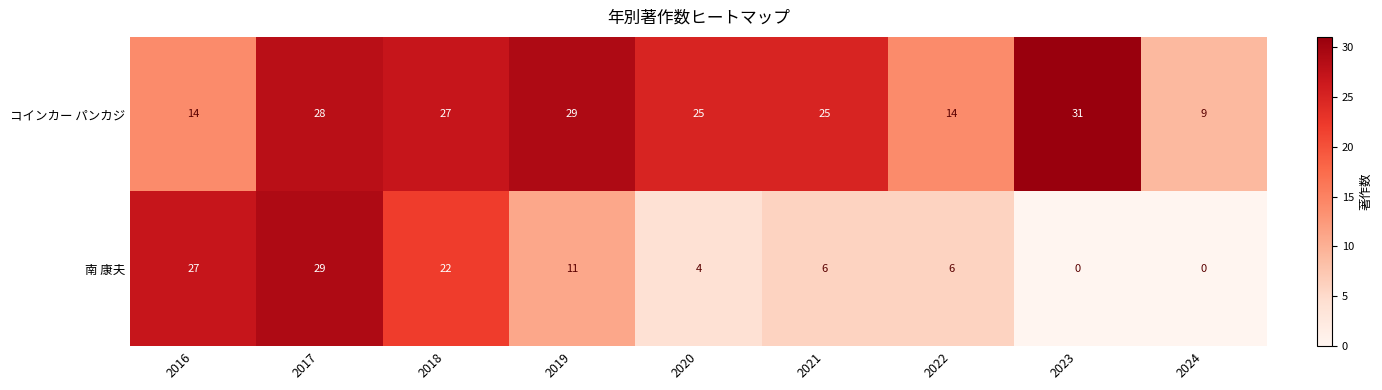

At which category is the sum across all series the highest?

2017